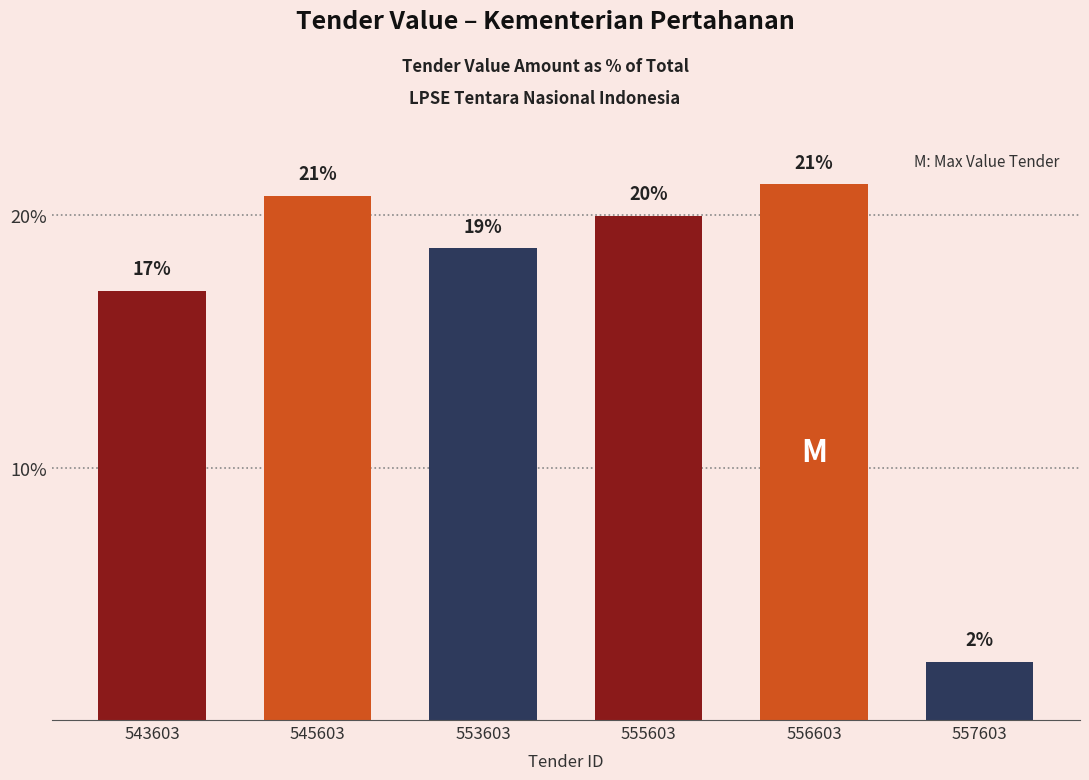

What is the value of the 3rd bar from the left?

18.7